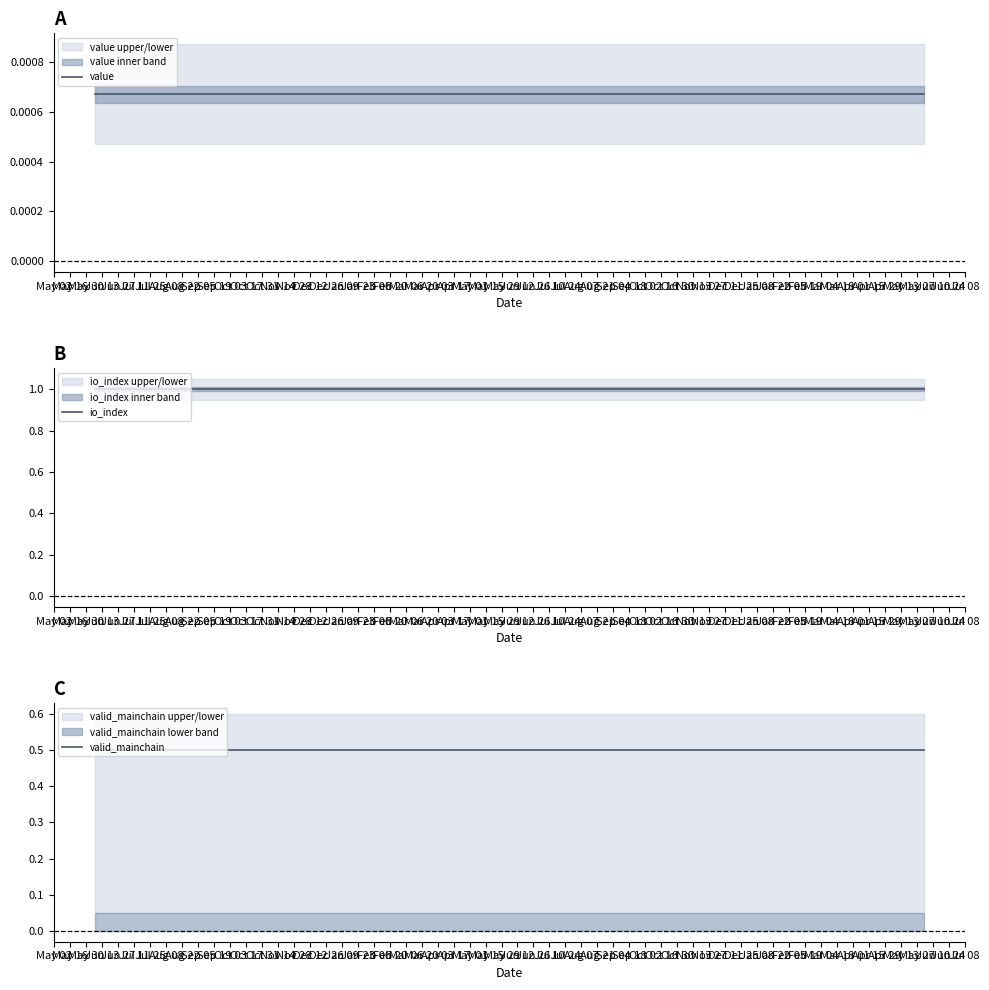

List the series in order of their peak value, highest first.

io_index, valid_mainchain, value